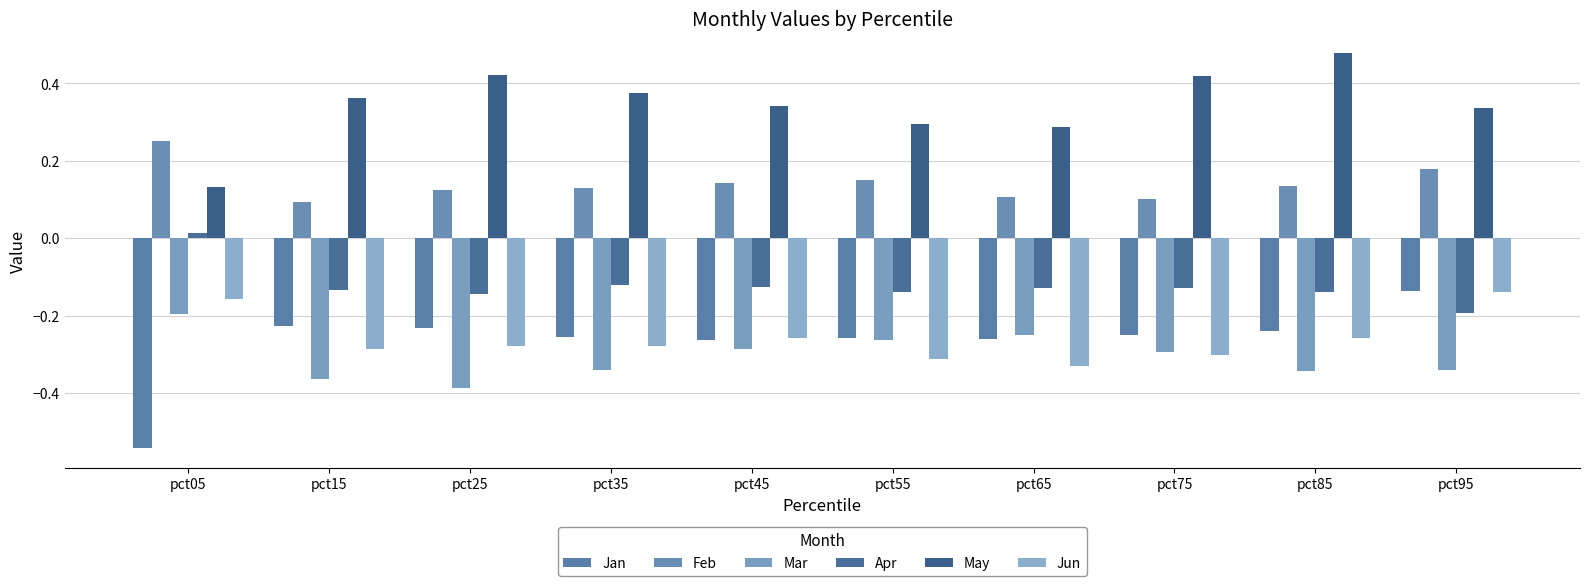

Reading left to right, extract all data points from this chart.

Jan: pct05=-0.5	pct15=-0.2	pct25=-0.2	pct35=-0.3	pct45=-0.3	pct55=-0.3	pct65=-0.3	pct75=-0.2	pct85=-0.2	pct95=-0.1
Feb: pct05=0.3	pct15=0.1	pct25=0.1	pct35=0.1	pct45=0.1	pct55=0.1	pct65=0.1	pct75=0.1	pct85=0.1	pct95=0.2
Mar: pct05=-0.2	pct15=-0.4	pct25=-0.4	pct35=-0.3	pct45=-0.3	pct55=-0.3	pct65=-0.2	pct75=-0.3	pct85=-0.3	pct95=-0.3
Apr: pct05=0.0	pct15=-0.1	pct25=-0.1	pct35=-0.1	pct45=-0.1	pct55=-0.1	pct65=-0.1	pct75=-0.1	pct85=-0.1	pct95=-0.2
May: pct05=0.1	pct15=0.4	pct25=0.4	pct35=0.4	pct45=0.3	pct55=0.3	pct65=0.3	pct75=0.4	pct85=0.5	pct95=0.3
Jun: pct05=-0.2	pct15=-0.3	pct25=-0.3	pct35=-0.3	pct45=-0.3	pct55=-0.3	pct65=-0.3	pct75=-0.3	pct85=-0.3	pct95=-0.1